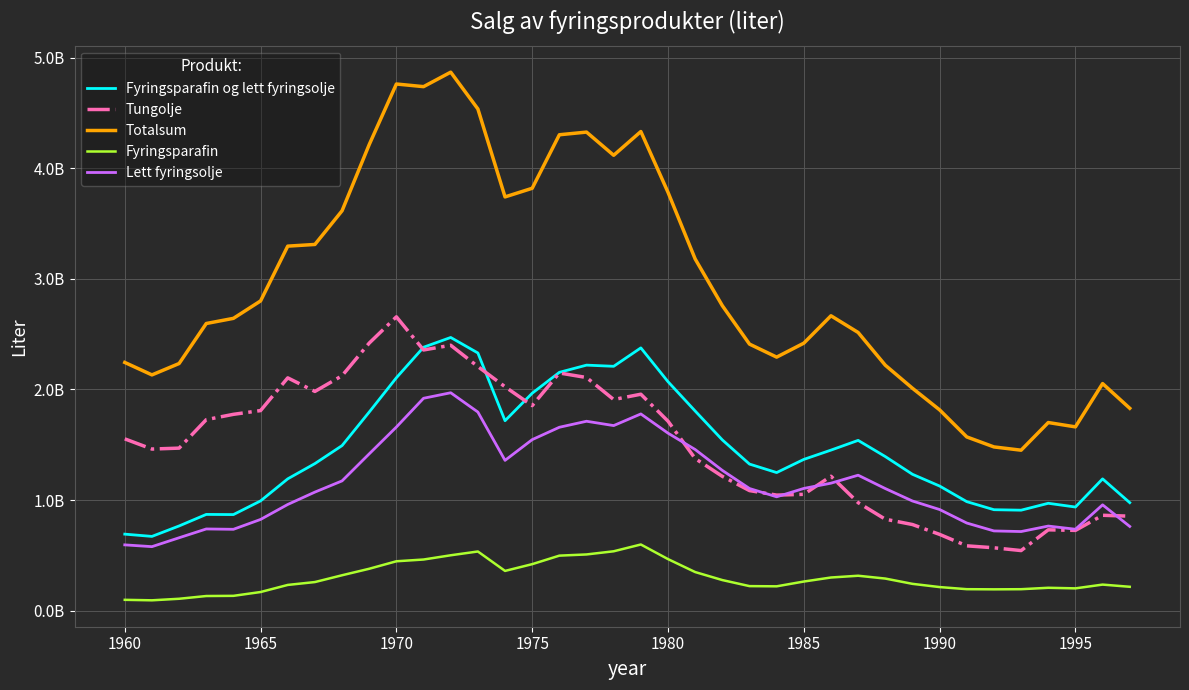

Reading left to right, list all the values displayed in this chart.

Fyringsparafin og lett fyringsolje: 691332000	670808000	765322000	869650000	868214000	991999000	1191499000	1329517000	1492344000	1795818000	2106072000	2382085000	2470386000	2330099000	1717367000	1965990000	2154947000	2220087000	2209547000	2376209000	2070366000	1805066000	1543741000	1325132000	1248249000	1367382000	1451403000	1539488000	1393033000	1232700000	1126420000	985093000	912343000	907947000	970426000	936521000	1191231615	976049303
Tungolje: 1553182000	1461008000	1469355000	1726983000	1775095000	1809032000	2105061000	1982290000	2124276000	2419681000	2657115000	2357253000	2399903000	2207379000	2024561000	1853930000	2149149000	2108119000	1908894000	1957046000	1713196000	1375328000	1214168000	1085220000	1044391000	1051461000	1215190000	976057000	826344000	778294000	688973000	585550000	567921000	542694000	730432000	725137000	862010475	853761958
Totalsum: 2244514000	2131816000	2234677000	2596633000	2643309000	2801031000	3296560000	3311807000	3616620000	4215499000	4763187000	4739338000	4870289000	4537478000	3741928000	3819920000	4304096000	4328206000	4118441000	4333255000	3783562000	3180394000	2757909000	2410352000	2292640000	2418843000	2666593000	2515545000	2219377000	2010994000	1815393000	1570643000	1480264000	1450641000	1700858000	1661658000	2053242090	1829811261
Fyringsparafin: 97092000	92681000	106741000	131502000	133128000	167725000	231811000	257874000	319334000	378182000	445872000	461691000	500106000	534356000	358675000	419756000	496843000	507601000	536233000	597599000	465506000	348274000	275832000	221080000	219260000	262601000	299061000	314976000	289461000	241663000	212513000	193365000	192002000	193240000	206074000	200841000	234902077	215073258
Lett fyringsolje: 594240000	578127000	658581000	738148000	735086000	824274000	959688000	1071643000	1173010000	1417636000	1660200000	1920394000	1970280000	1795743000	1358692000	1546234000	1658104000	1712486000	1673314000	1778610000	1604860000	1456792000	1267909000	1104052000	1028989000	1104781000	1152342000	1224512000	1103572000	991037000	913907000	791728000	720341000	714707000	764352000	735680000	956329538	760976045